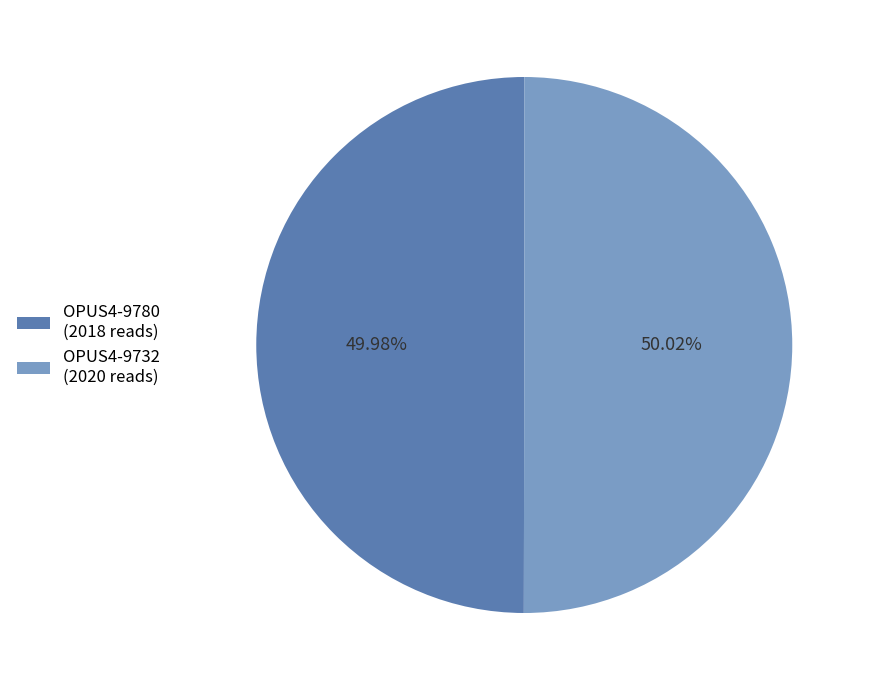

Is it true that OPUS4-9732 is 50% of the pie?

True